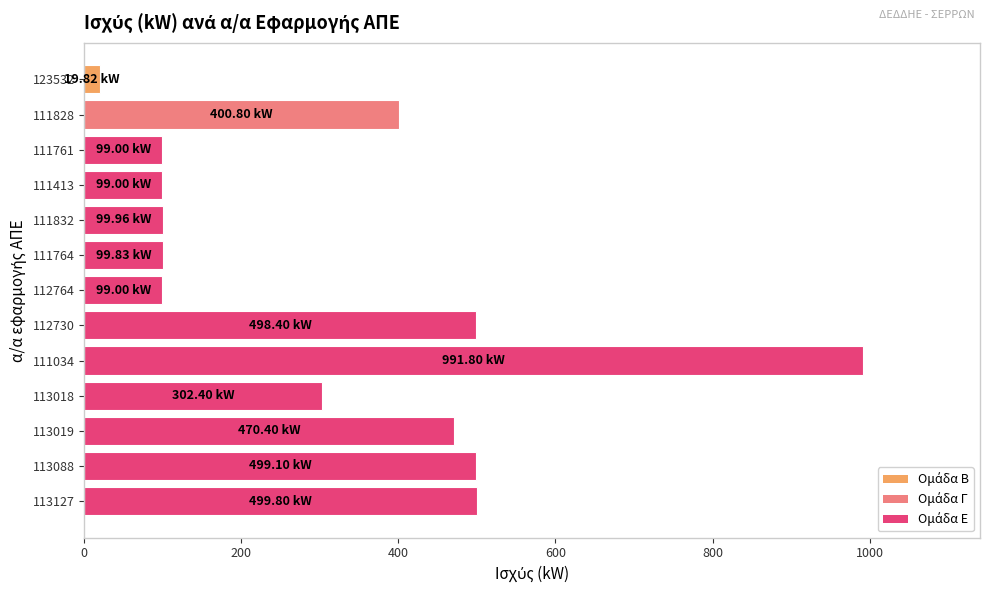

Approximately how many times larger is the value at 112730 compared to 111764?

5.0